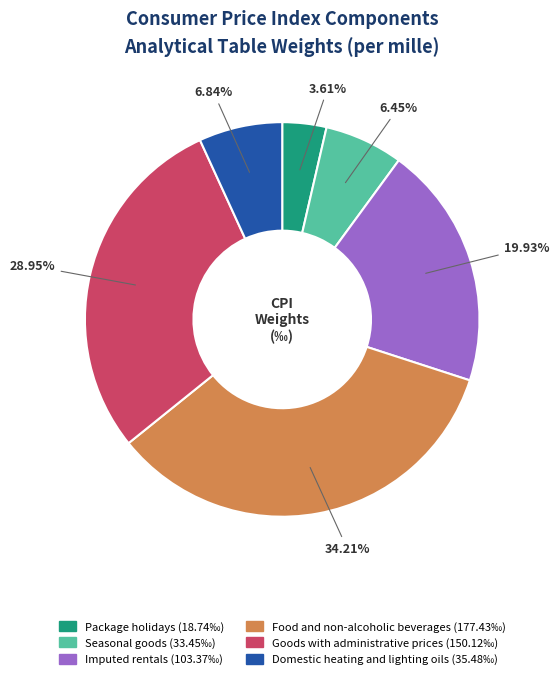

What is the largest slice in the pie chart?

Food and non-alcoholic beverages